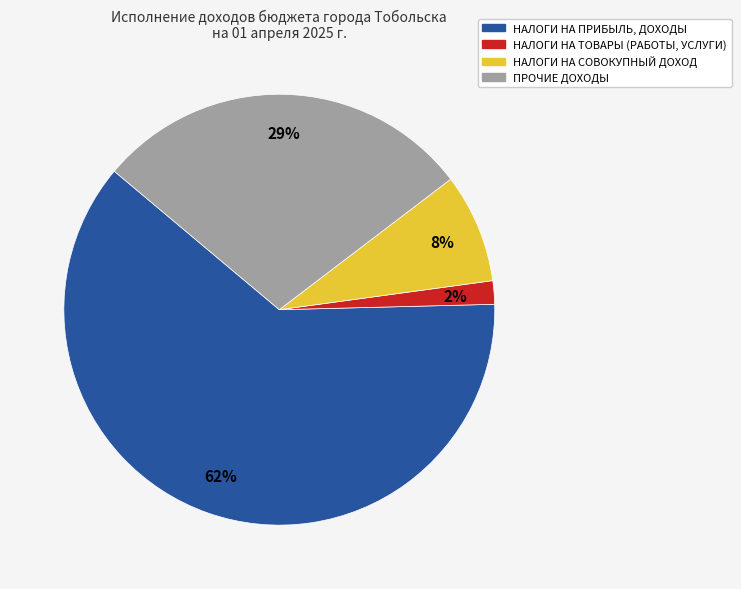

What is the smallest slice in the pie chart?

НАЛОГИ НА ТОВАРЫ (РАБОТЫ, УСЛУГИ)